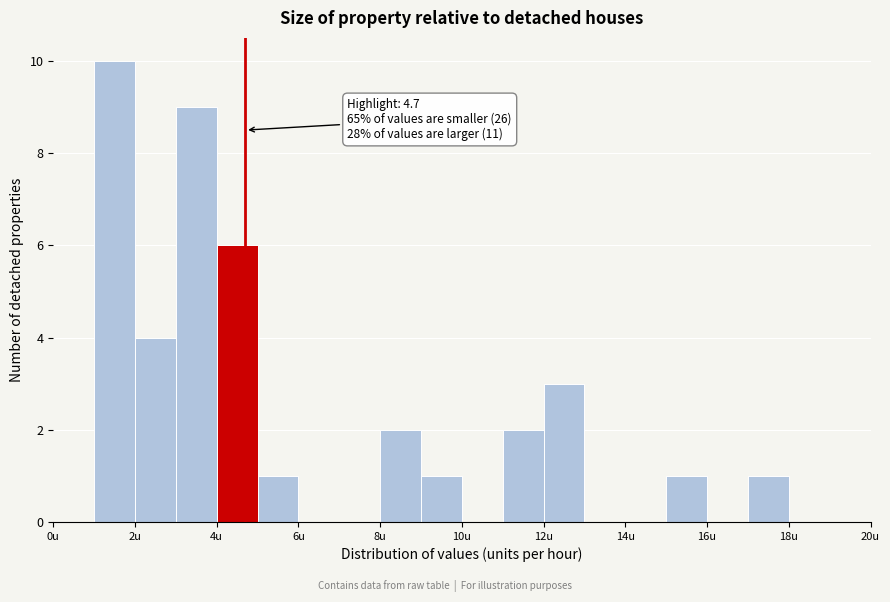

Which range on the x-axis has the tallest bar?

1 to 2